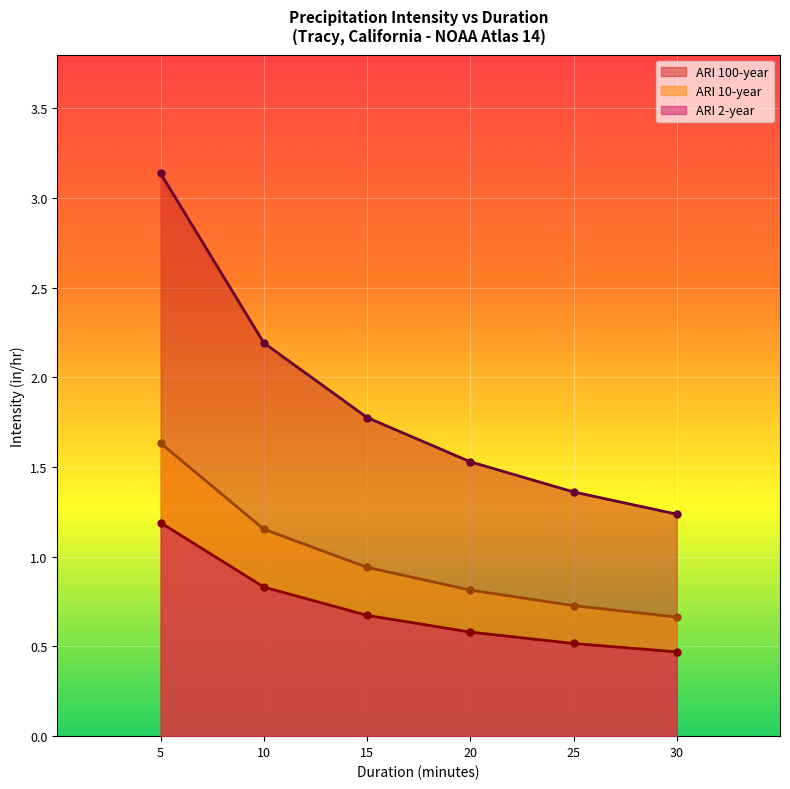

Which series has the largest range (max minus min)?

ARI 100-year